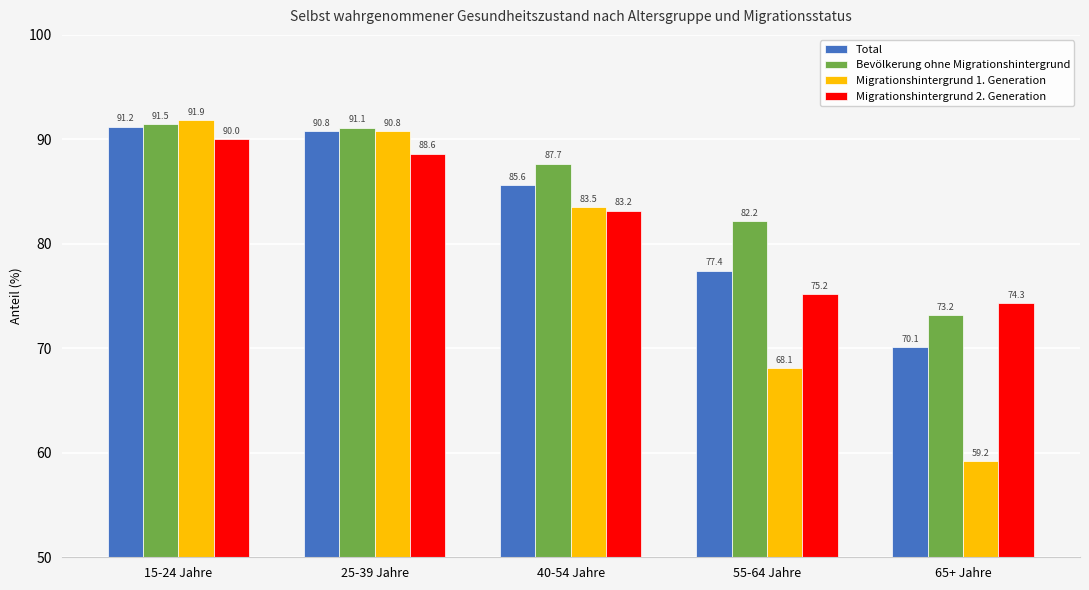

Does the chart contain stacked bars?

No